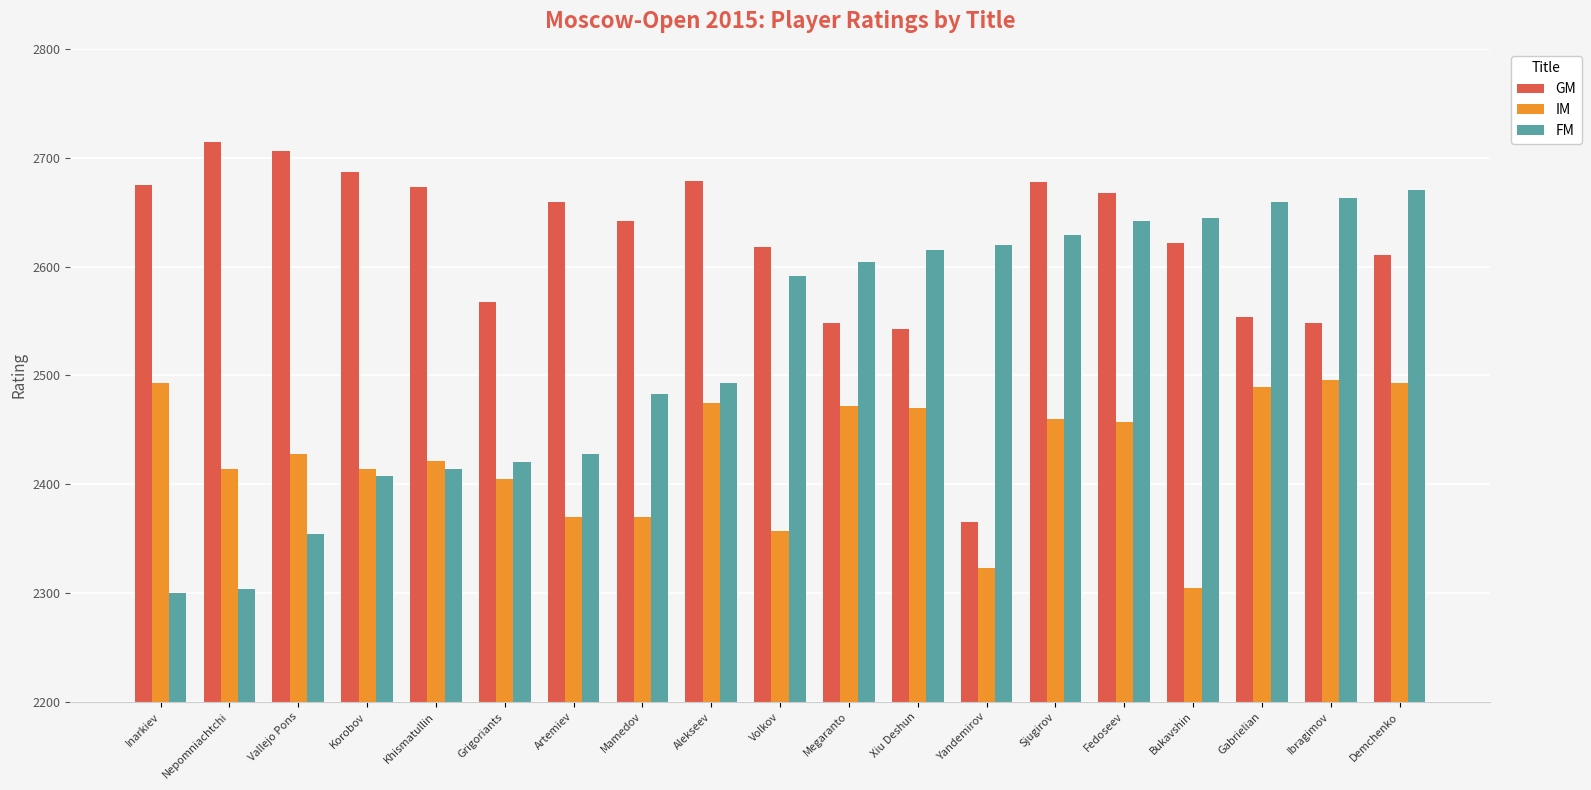

What is the total value across all series at Nepomniachtchi?

7432